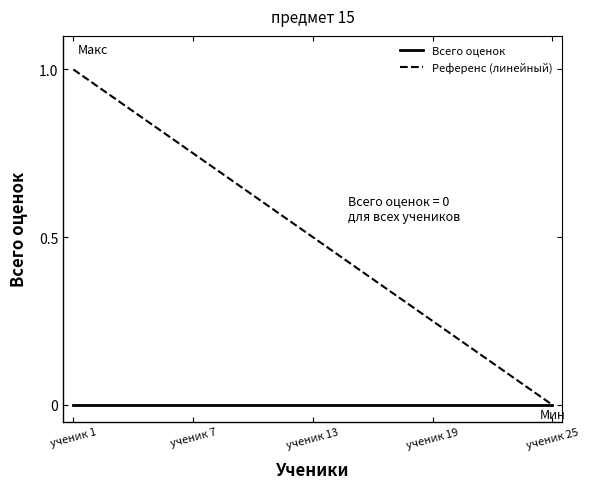

Which series has the widest spread of values?

Референс (линейный)